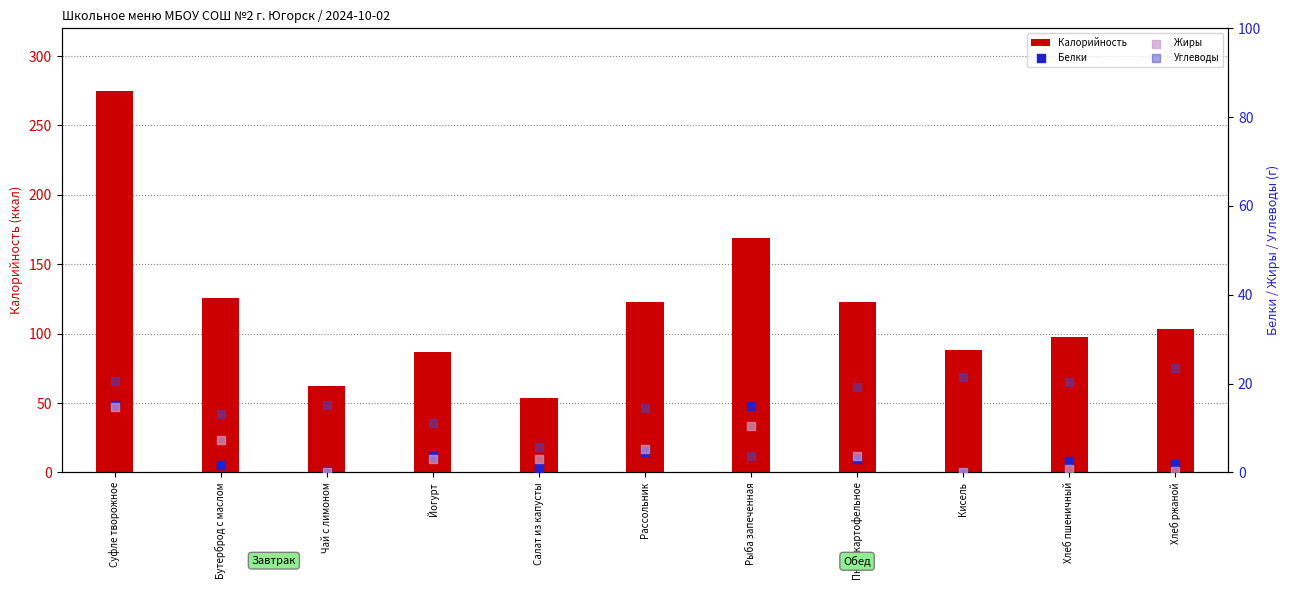

At how many categories does at least one series exceed 82?

9